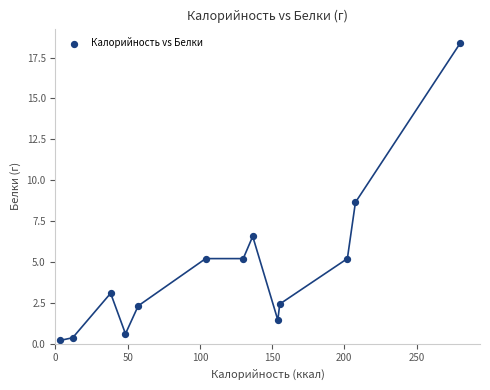

What is the range of X values (max minus min)?

276.6